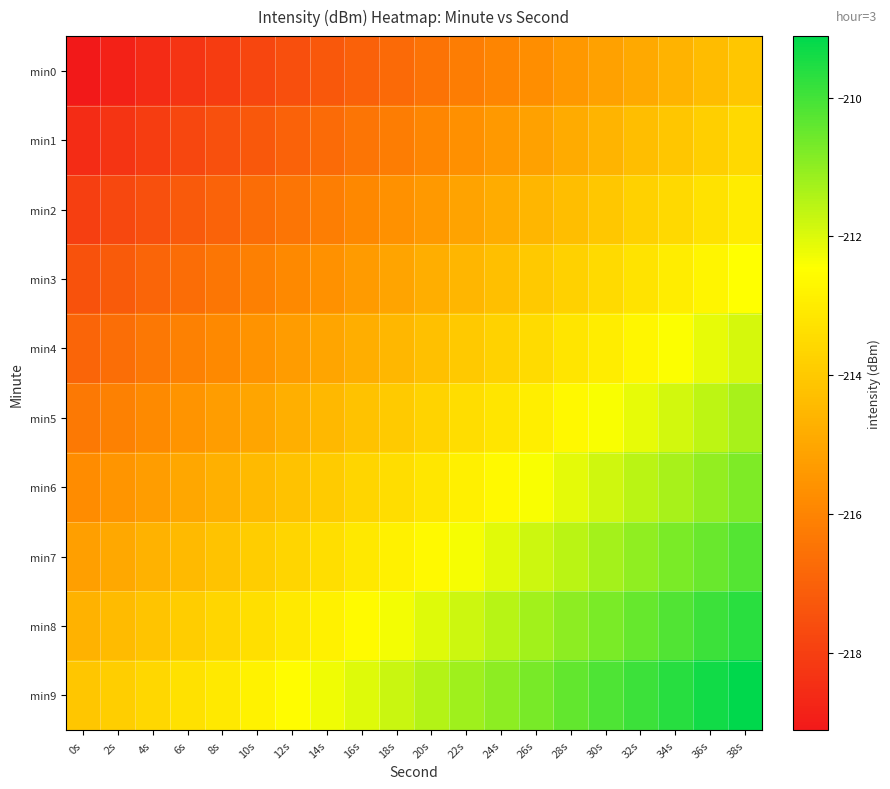

Reading right to left, transcribe all the data shown in this chart.

min0: 38s=-214.1	36s=-214.4	34s=-214.6	32s=-214.9	30s=-215.2	28s=-215.4	26s=-215.7	24s=-216.0	22s=-216.2	20s=-216.5	18s=-216.7	16s=-217.0	14s=-217.3	12s=-217.5	10s=-217.8	8s=-218.1	6s=-218.3	4s=-218.6	2s=-218.8	0s=-219.1
min1: 38s=-213.6	36s=-213.8	34s=-214.1	32s=-214.3	30s=-214.6	28s=-214.9	26s=-215.1	24s=-215.4	22s=-215.7	20s=-215.9	18s=-216.2	16s=-216.5	14s=-216.7	12s=-217.0	10s=-217.2	8s=-217.5	6s=-217.8	4s=-218.0	2s=-218.3	0s=-218.6
min2: 38s=-213.0	36s=-213.3	34s=-213.5	32s=-213.8	30s=-214.1	28s=-214.3	26s=-214.6	24s=-214.8	22s=-215.1	20s=-215.4	18s=-215.6	16s=-215.9	14s=-216.2	12s=-216.4	10s=-216.7	8s=-216.9	6s=-217.2	4s=-217.5	2s=-217.7	0s=-218.0
min3: 38s=-212.4	36s=-212.7	34s=-213.0	32s=-213.2	30s=-213.5	28s=-213.8	26s=-214.0	24s=-214.3	22s=-214.6	20s=-214.8	18s=-215.1	16s=-215.3	14s=-215.6	12s=-215.9	10s=-216.1	8s=-216.4	6s=-216.7	4s=-216.9	2s=-217.2	0s=-217.4
min4: 38s=-211.9	36s=-212.2	34s=-212.4	32s=-212.7	30s=-212.9	28s=-213.2	26s=-213.5	24s=-213.7	22s=-214.0	20s=-214.3	18s=-214.5	16s=-214.8	14s=-215.0	12s=-215.3	10s=-215.6	8s=-215.8	6s=-216.1	4s=-216.4	2s=-216.6	0s=-216.9
min5: 38s=-211.3	36s=-211.6	34s=-211.9	32s=-212.1	30s=-212.4	28s=-212.7	26s=-212.9	24s=-213.2	22s=-213.4	20s=-213.7	18s=-214.0	16s=-214.2	14s=-214.5	12s=-214.8	10s=-215.0	8s=-215.3	6s=-215.5	4s=-215.8	2s=-216.1	0s=-216.3
min6: 38s=-210.8	36s=-211.0	34s=-211.3	32s=-211.6	30s=-211.8	28s=-212.1	26s=-212.4	24s=-212.6	22s=-212.9	20s=-213.1	18s=-213.4	16s=-213.7	14s=-213.9	12s=-214.2	10s=-214.5	8s=-214.7	6s=-215.0	4s=-215.3	2s=-215.5	0s=-215.8
min7: 38s=-210.2	36s=-210.5	34s=-210.7	32s=-211.0	30s=-211.3	28s=-211.5	26s=-211.8	24s=-212.1	22s=-212.3	20s=-212.6	18s=-212.9	16s=-213.1	14s=-213.4	12s=-213.6	10s=-213.9	8s=-214.2	6s=-214.4	4s=-214.7	2s=-215.0	0s=-215.2
min8: 38s=-209.7	36s=-209.9	34s=-210.2	32s=-210.5	30s=-210.7	28s=-211.0	26s=-211.2	24s=-211.5	22s=-211.8	20s=-212.0	18s=-212.3	16s=-212.6	14s=-212.8	12s=-213.1	10s=-213.4	8s=-213.6	6s=-213.9	4s=-214.1	2s=-214.4	0s=-214.7
min9: 38s=-209.1	36s=-209.4	34s=-209.6	32s=-209.9	30s=-210.2	28s=-210.4	26s=-210.7	24s=-211.0	22s=-211.2	20s=-211.5	18s=-211.7	16s=-212.0	14s=-212.3	12s=-212.5	10s=-212.8	8s=-213.1	6s=-213.3	4s=-213.6	2s=-213.8	0s=-214.1